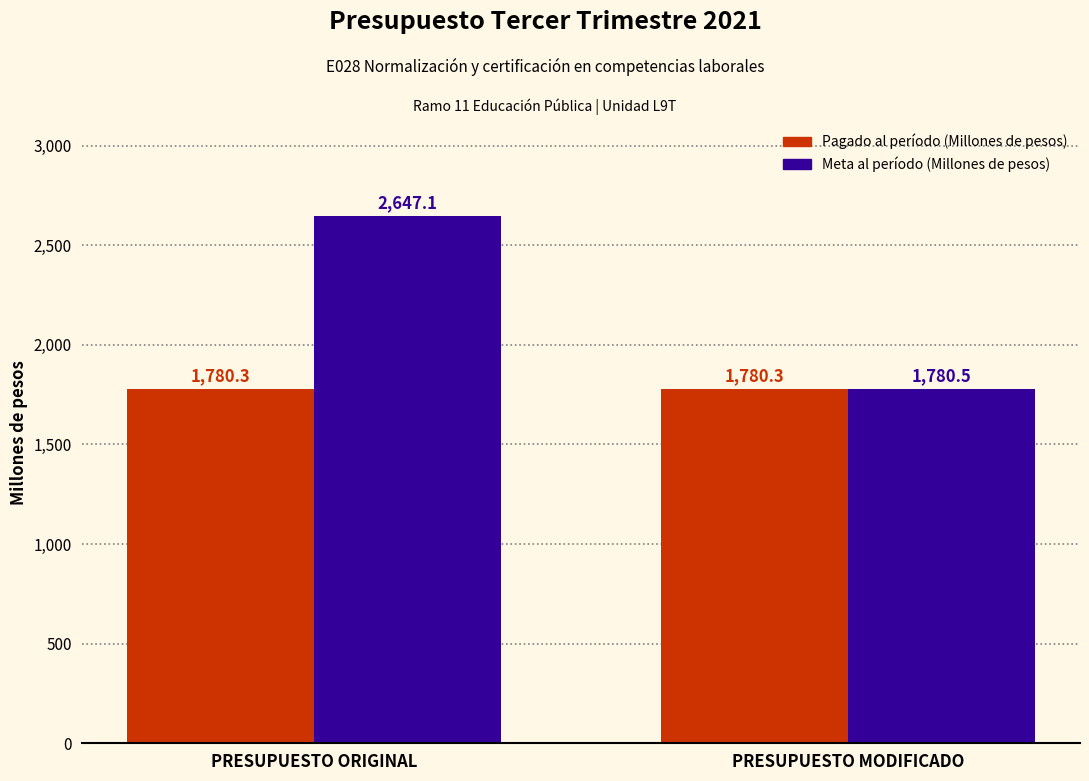

Which series changed the most between PRESUPUESTO ORIGINAL and PRESUPUESTO MODIFICADO?

Meta al período (Millones de pesos)